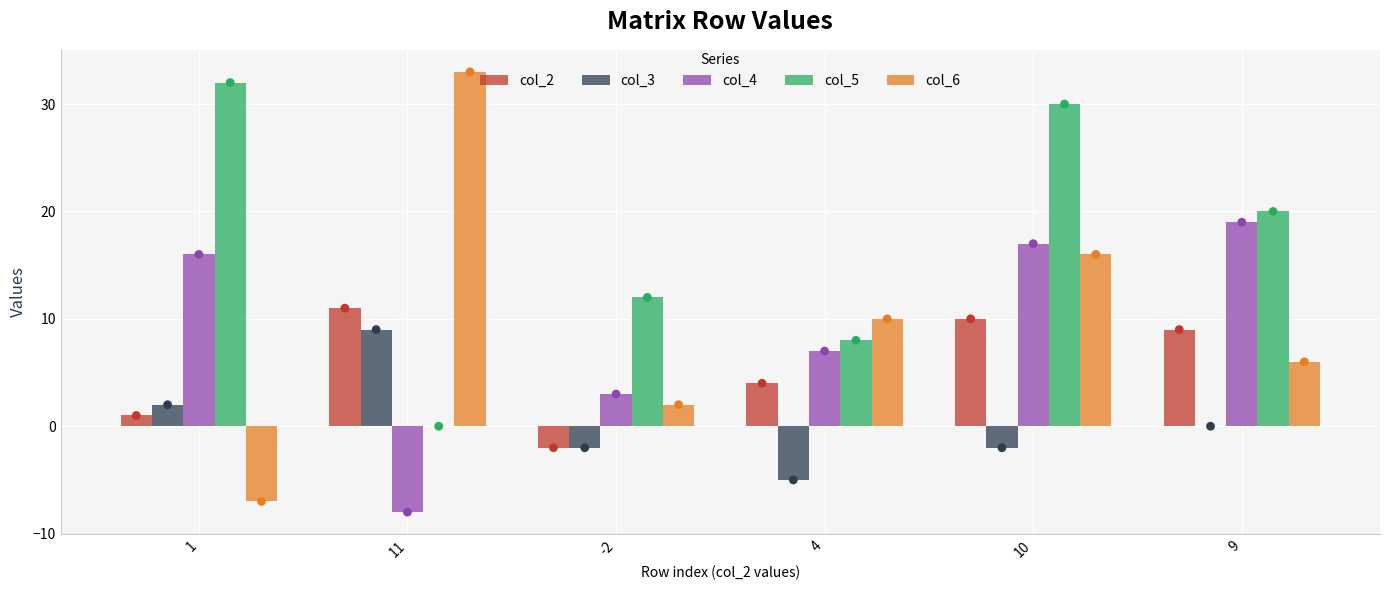

Which series contains the lowest Y value?

col_4